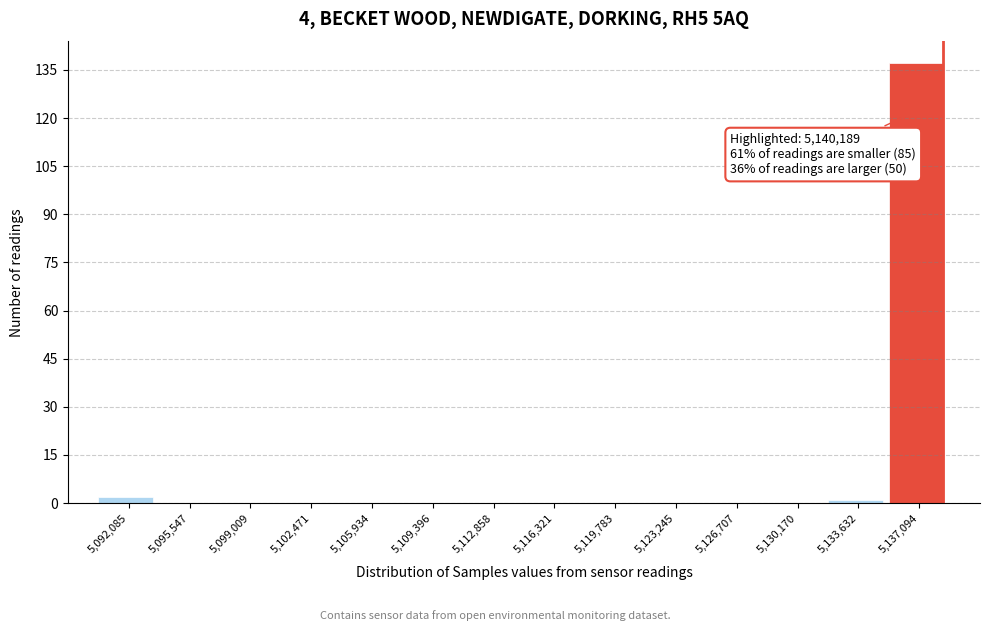

Reading left to right, what are all the values shown in this chart?

5,092,085=2	5,095,547=0	5,099,009=0	5,102,471=0	5,105,934=0	5,109,396=0	5,112,858=0	5,116,321=0	5,119,783=0	5,123,245=0	5,126,707=0	5,130,170=0	5,133,632=1	5,137,094=137